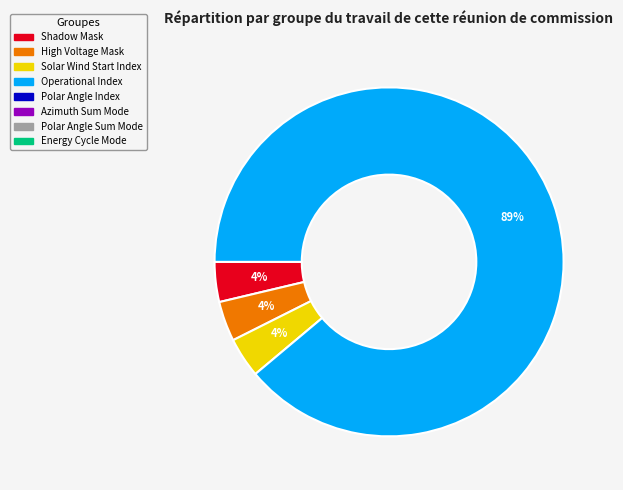

Count the number of slices in the pie.

4